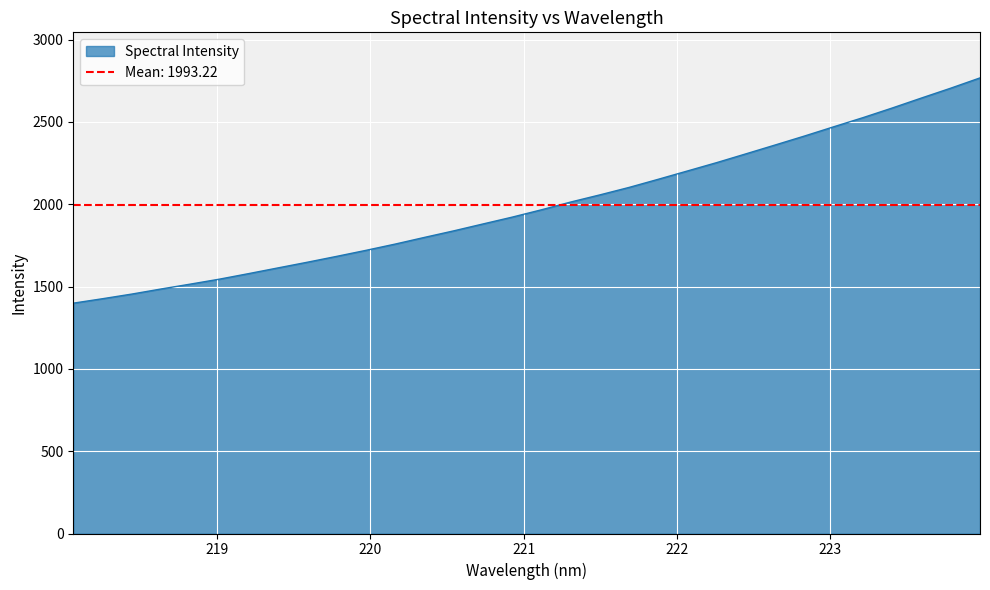

Where does the data first go above 1966?

221.1174